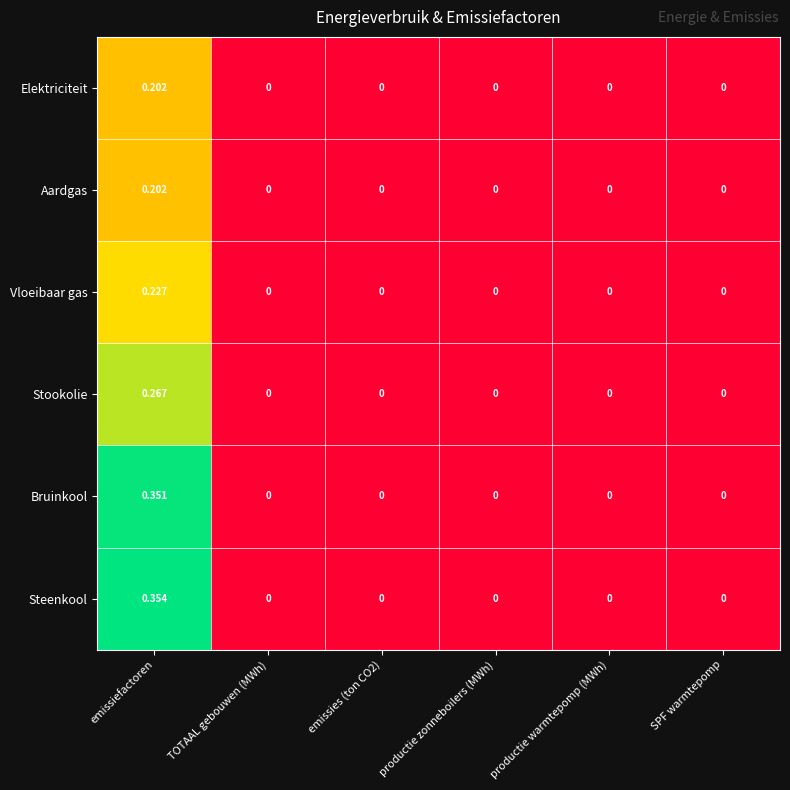

Which category has the highest value in the Aardgas series?

emissiefactoren